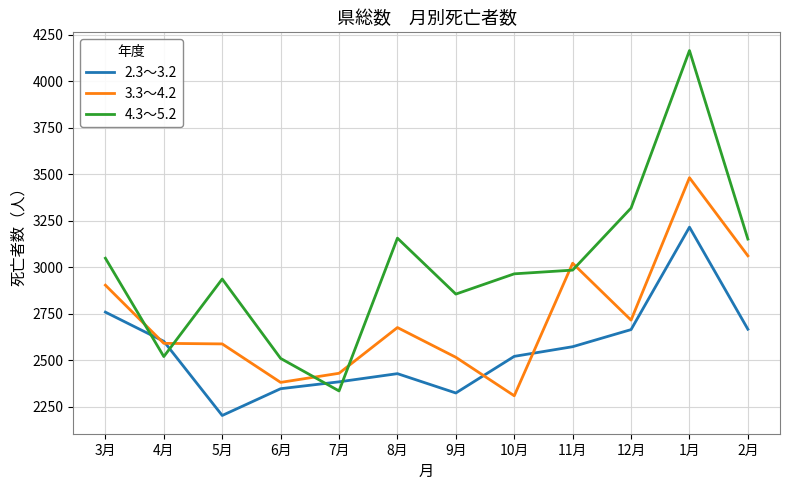

What is the sum of the 3.3～4.2 values at 7月 and 12月?

5146